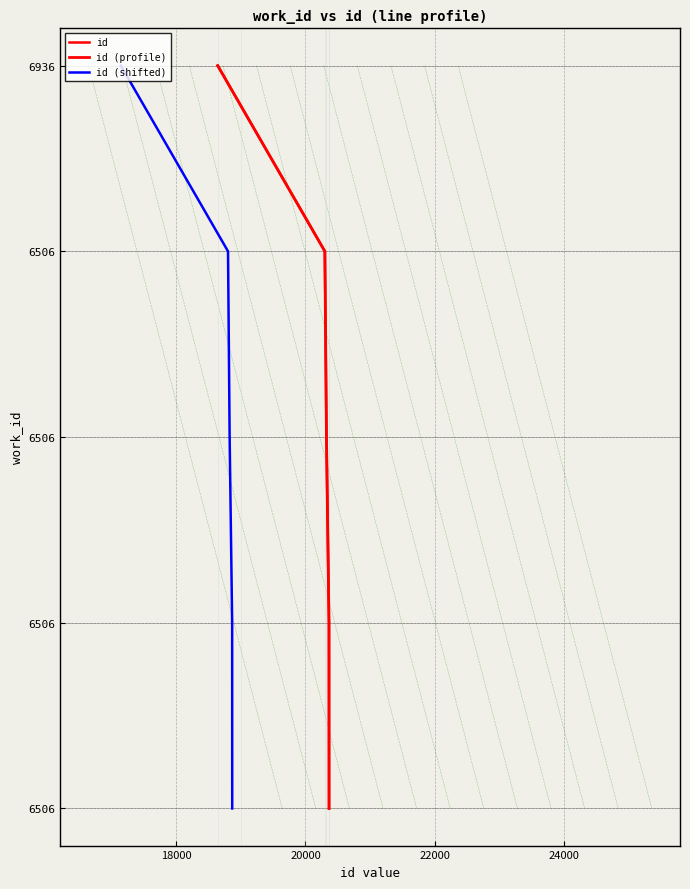

True or false: id (profile) has more than 2 interior local peaks.

False